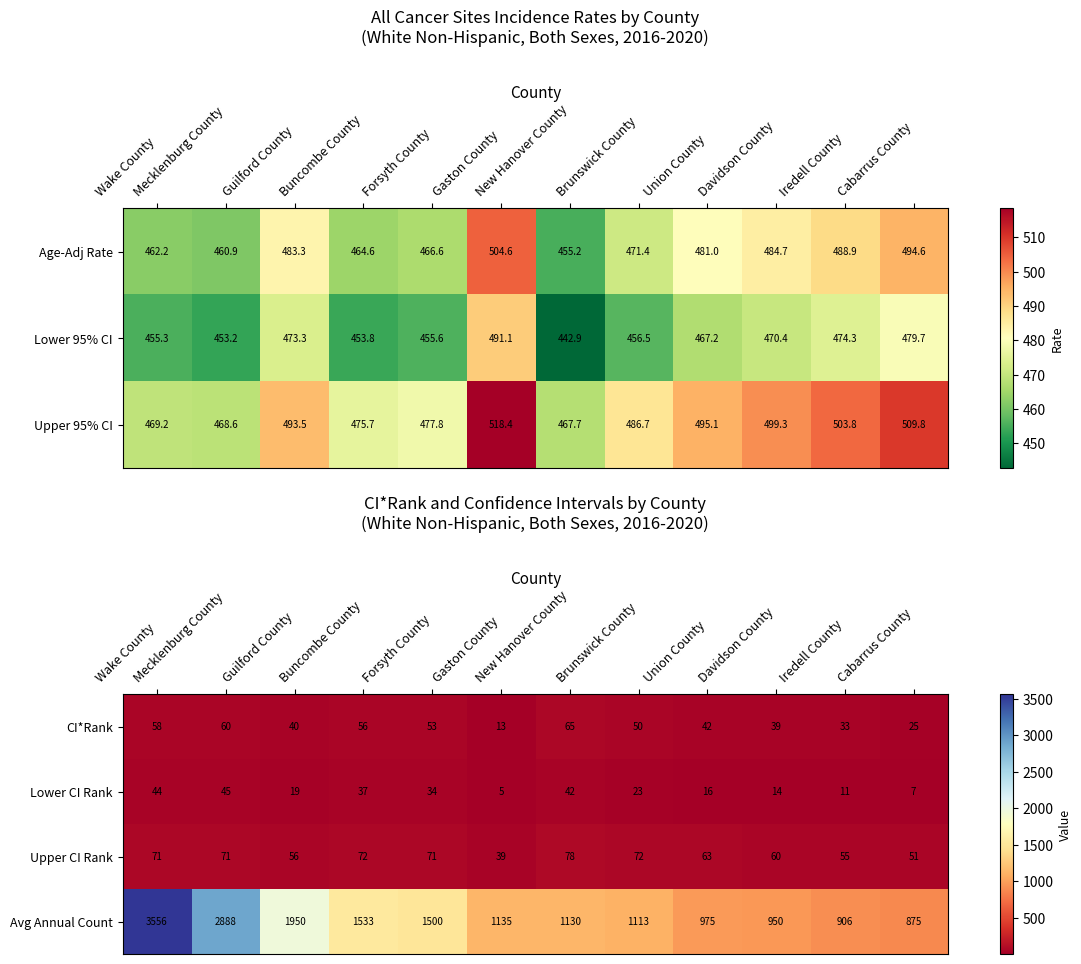

What is the average value of the Avg Annual Count series?

1543